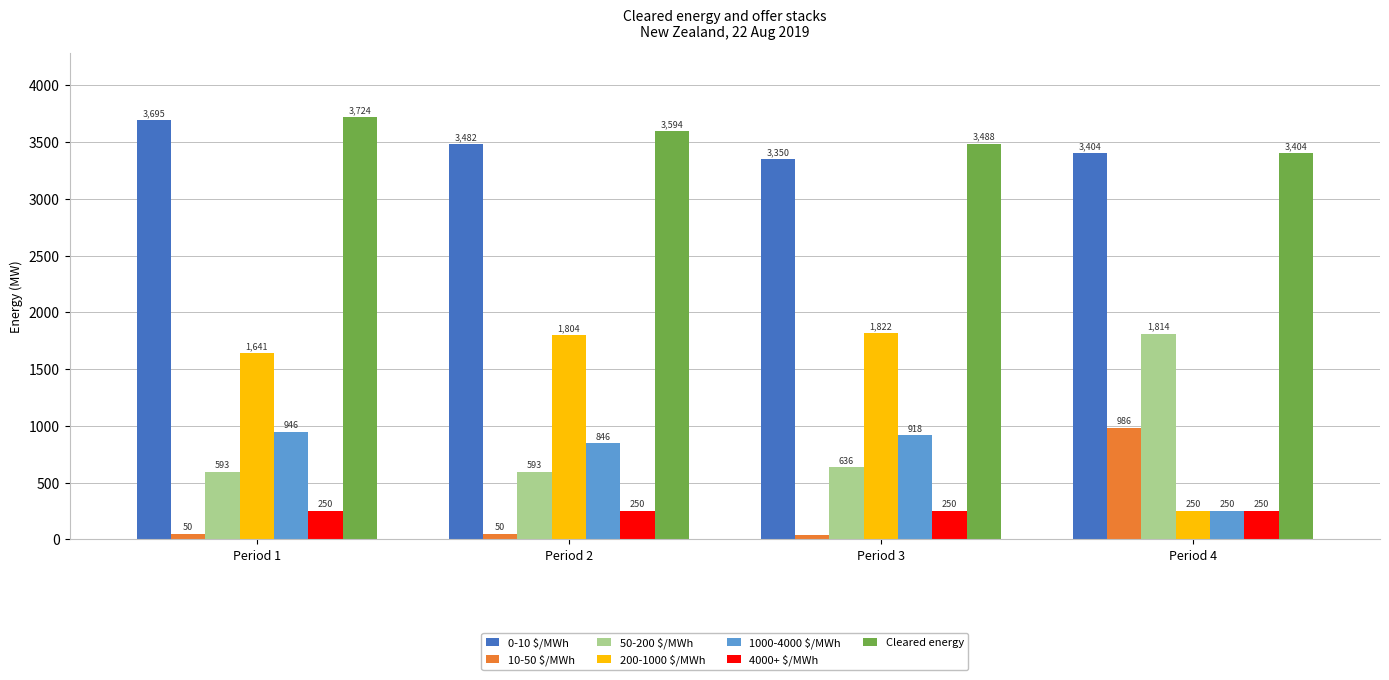

Rank the series by their maximum value, from lowest to highest.

4000+ $/MWh, 1000-4000 $/MWh, 10-50 $/MWh, 50-200 $/MWh, 200-1000 $/MWh, 0-10 $/MWh, Cleared energy